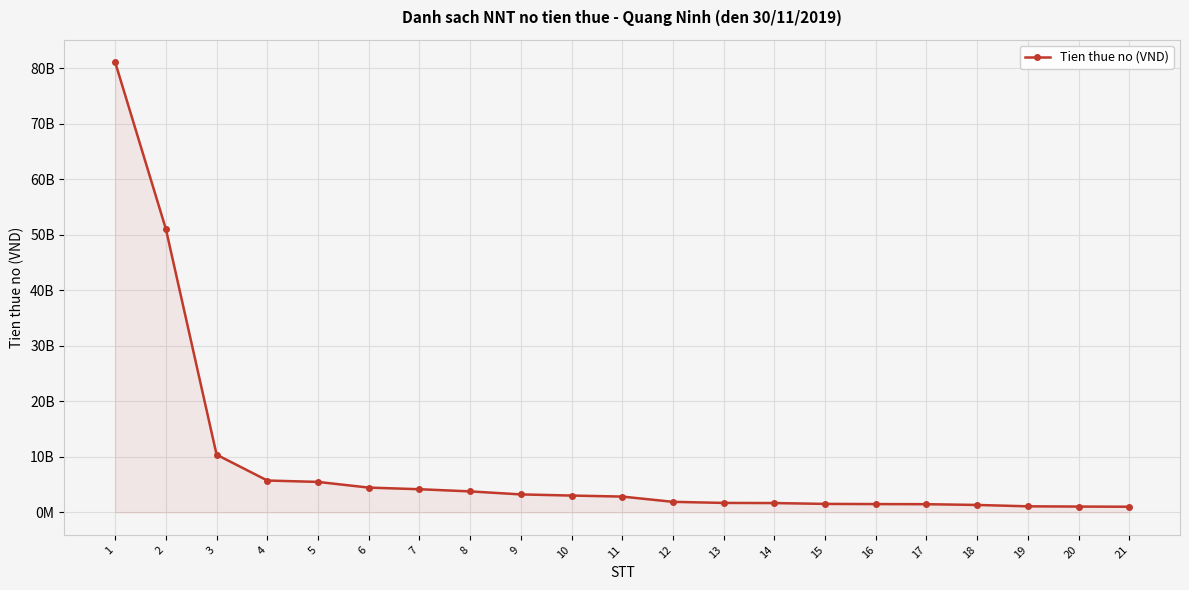

True or false: the data has more than 2 interior local peaks.

False